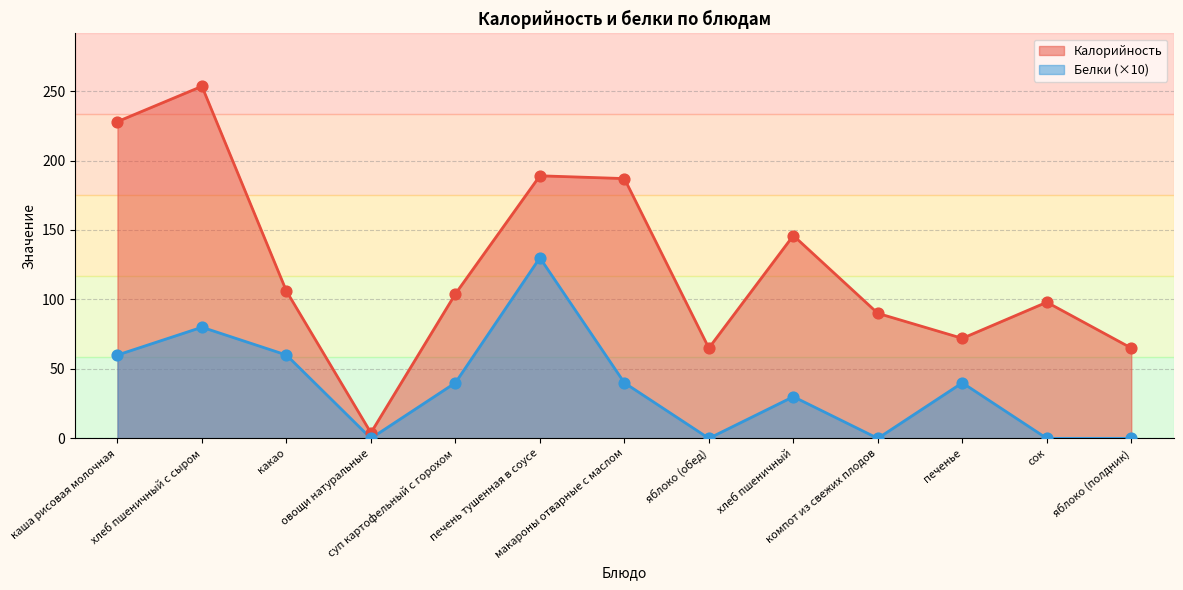

Is the value of Белки at печень тушенная в соусе greater than the value of Калорийность at какао?

Yes